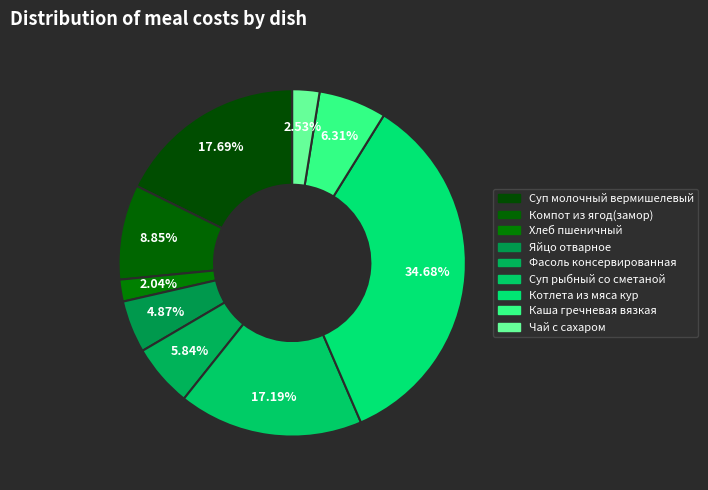

Is it true that Яйцо отварное is 5% of the pie?

True